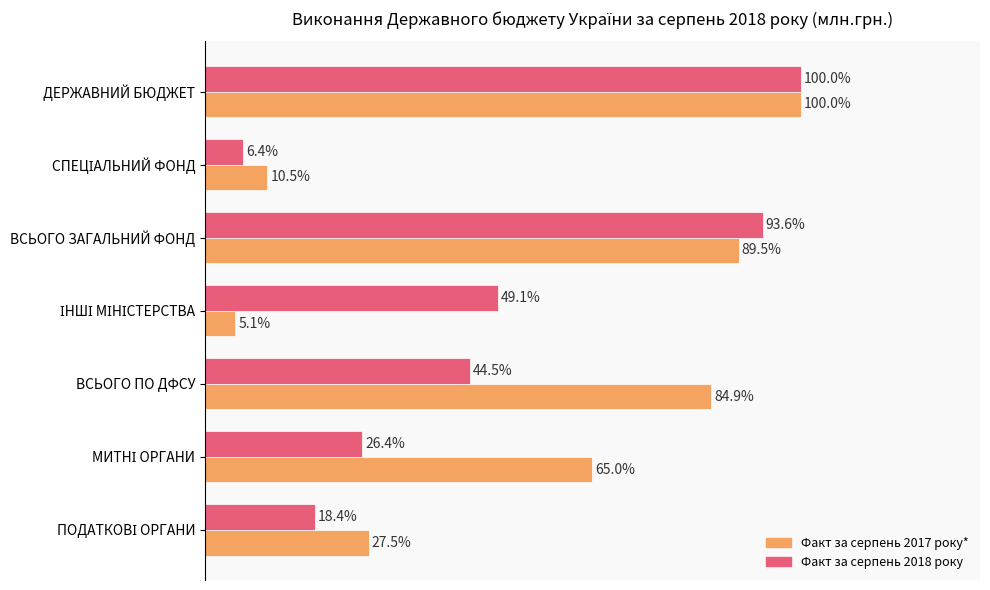

Rank the series by their average value, from lowest to highest.

Факт за серпень 2018 року, Факт за серпень 2017 року*